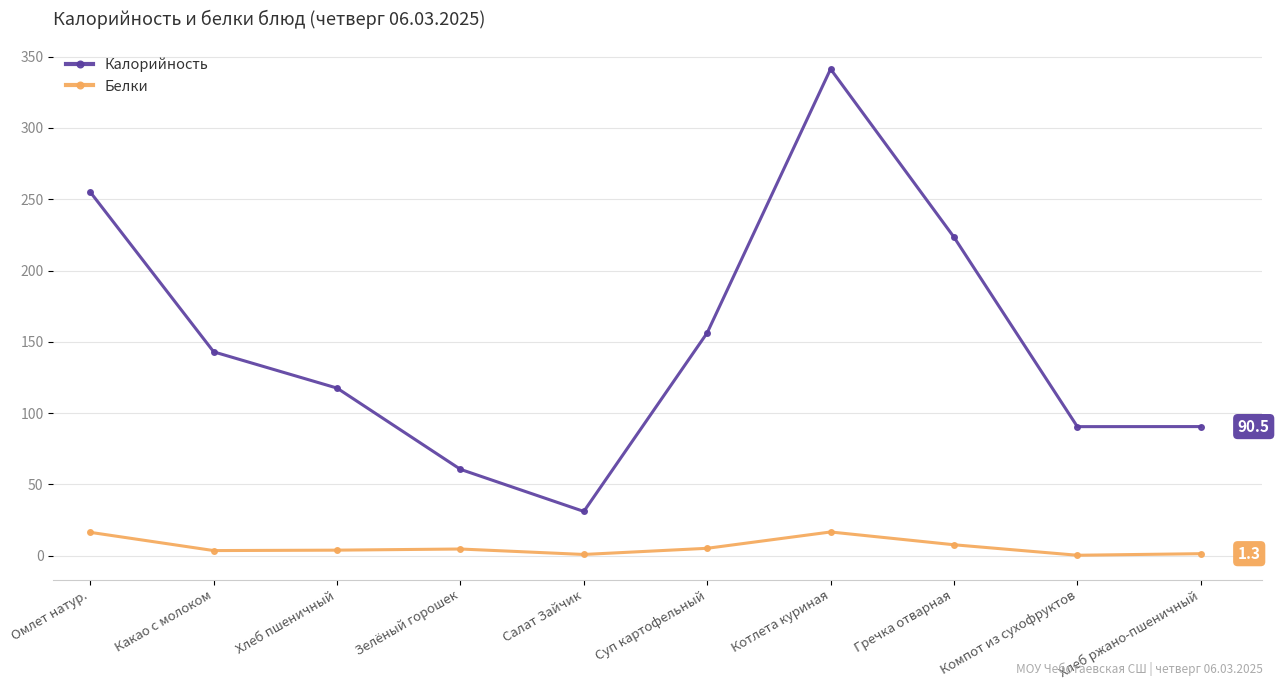

What is the difference between the second highest and minimum values in the Калорийность series?

224.0